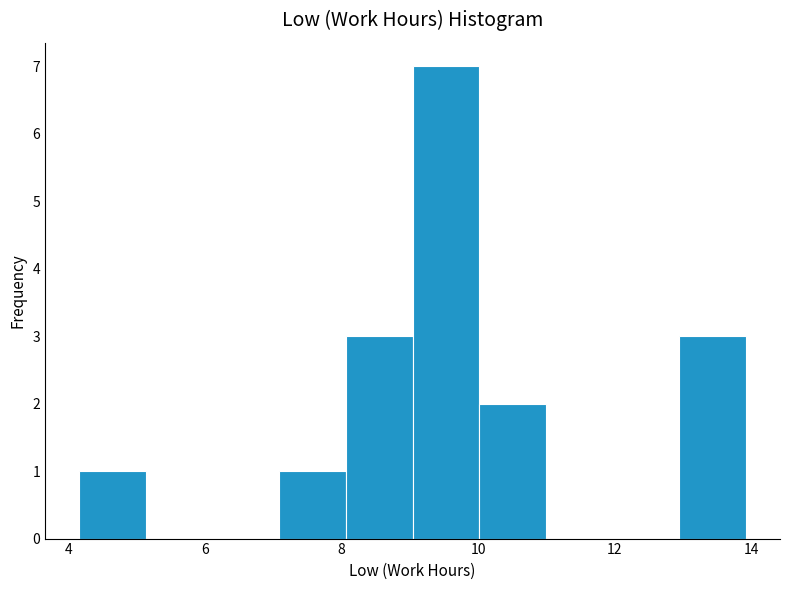

How tall is the bar that spans 13.0 to 14.0 on the x-axis? Neither the bar edges nor the heights are printed on the chart, so give them approximately, as read against the axes.

3